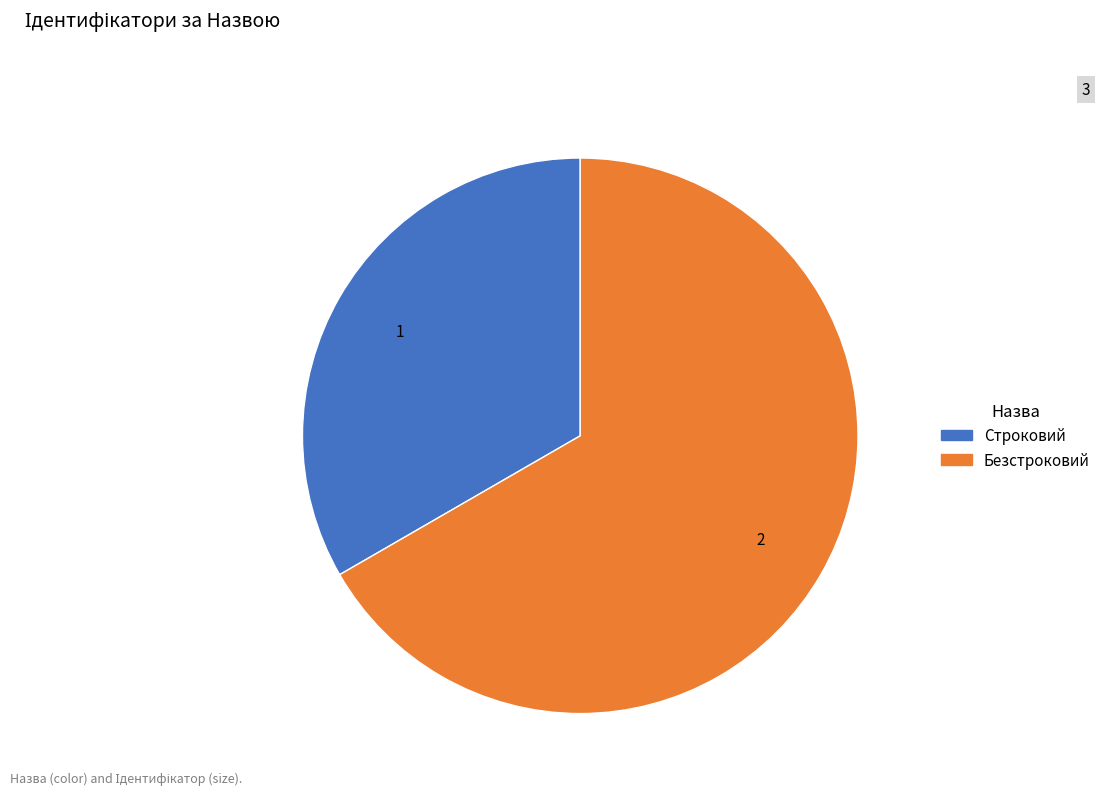

Which category has the biggest portion of the pie?

Безстроковий